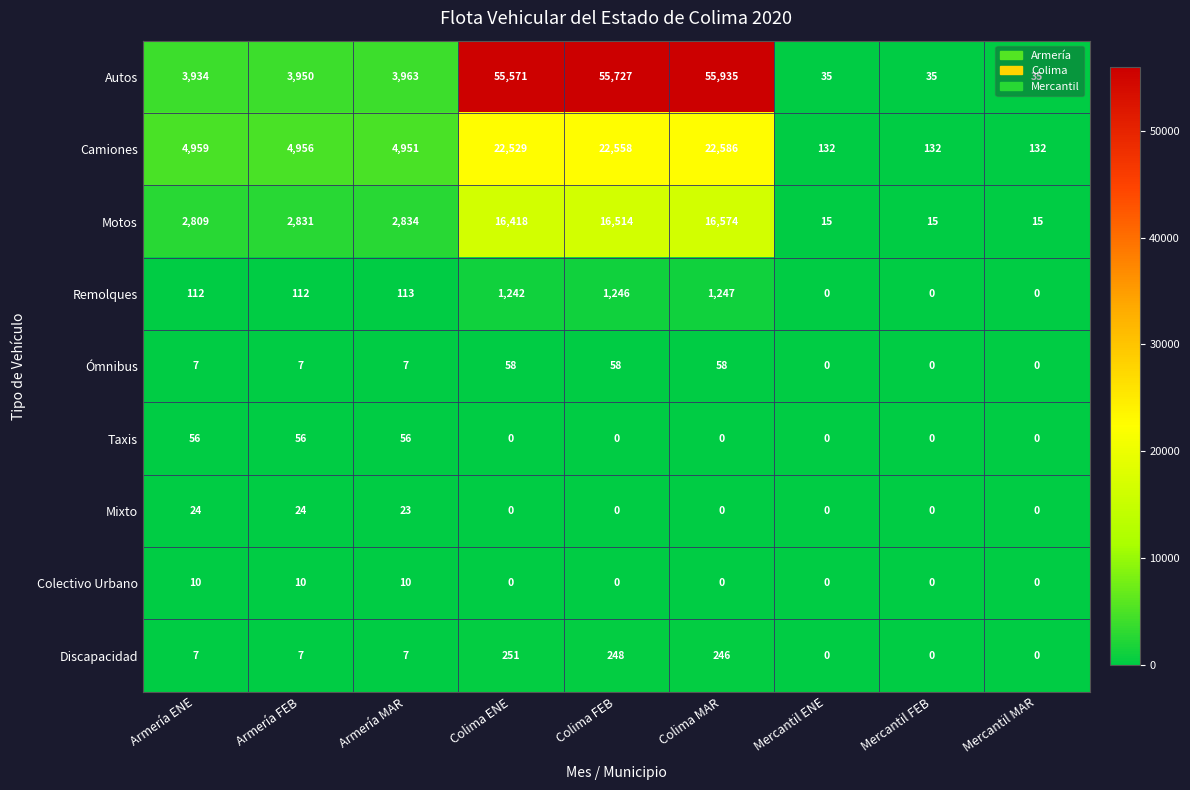

What is the spread (max minus min) of values at Armería FEB?

4949